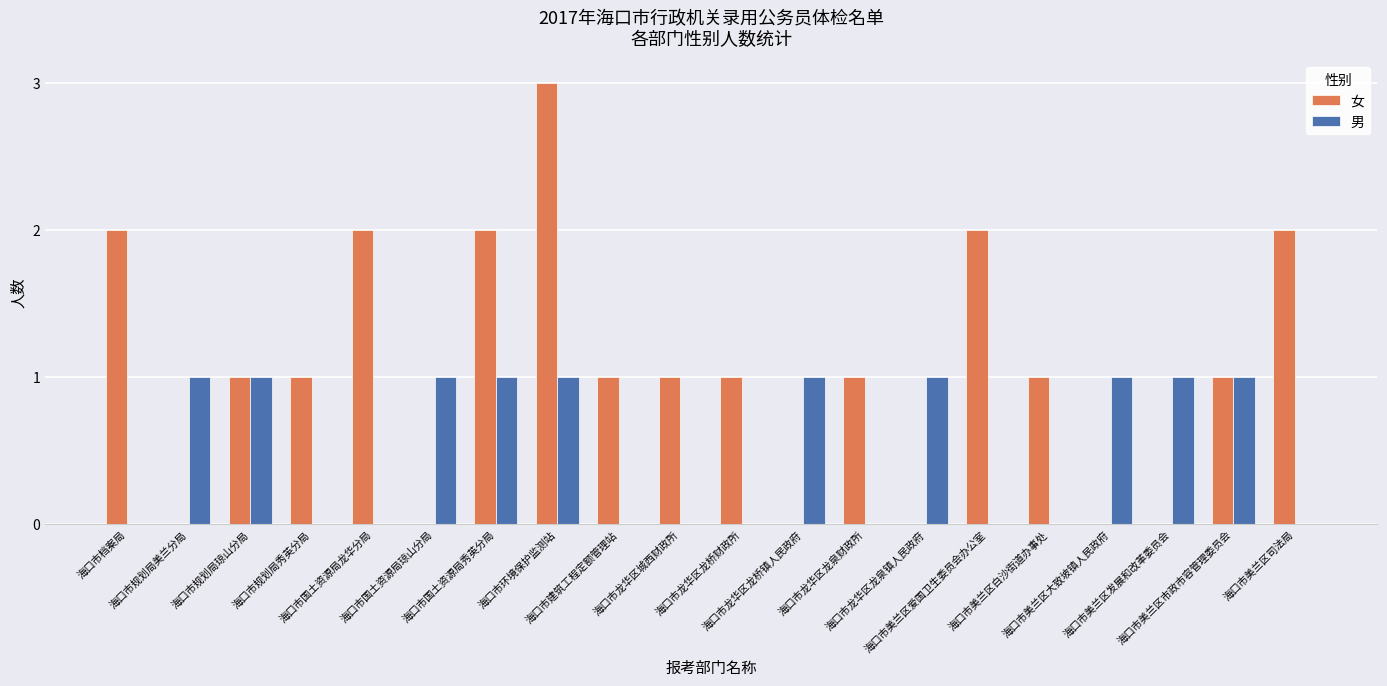

What is the sum of all 女 values?

21